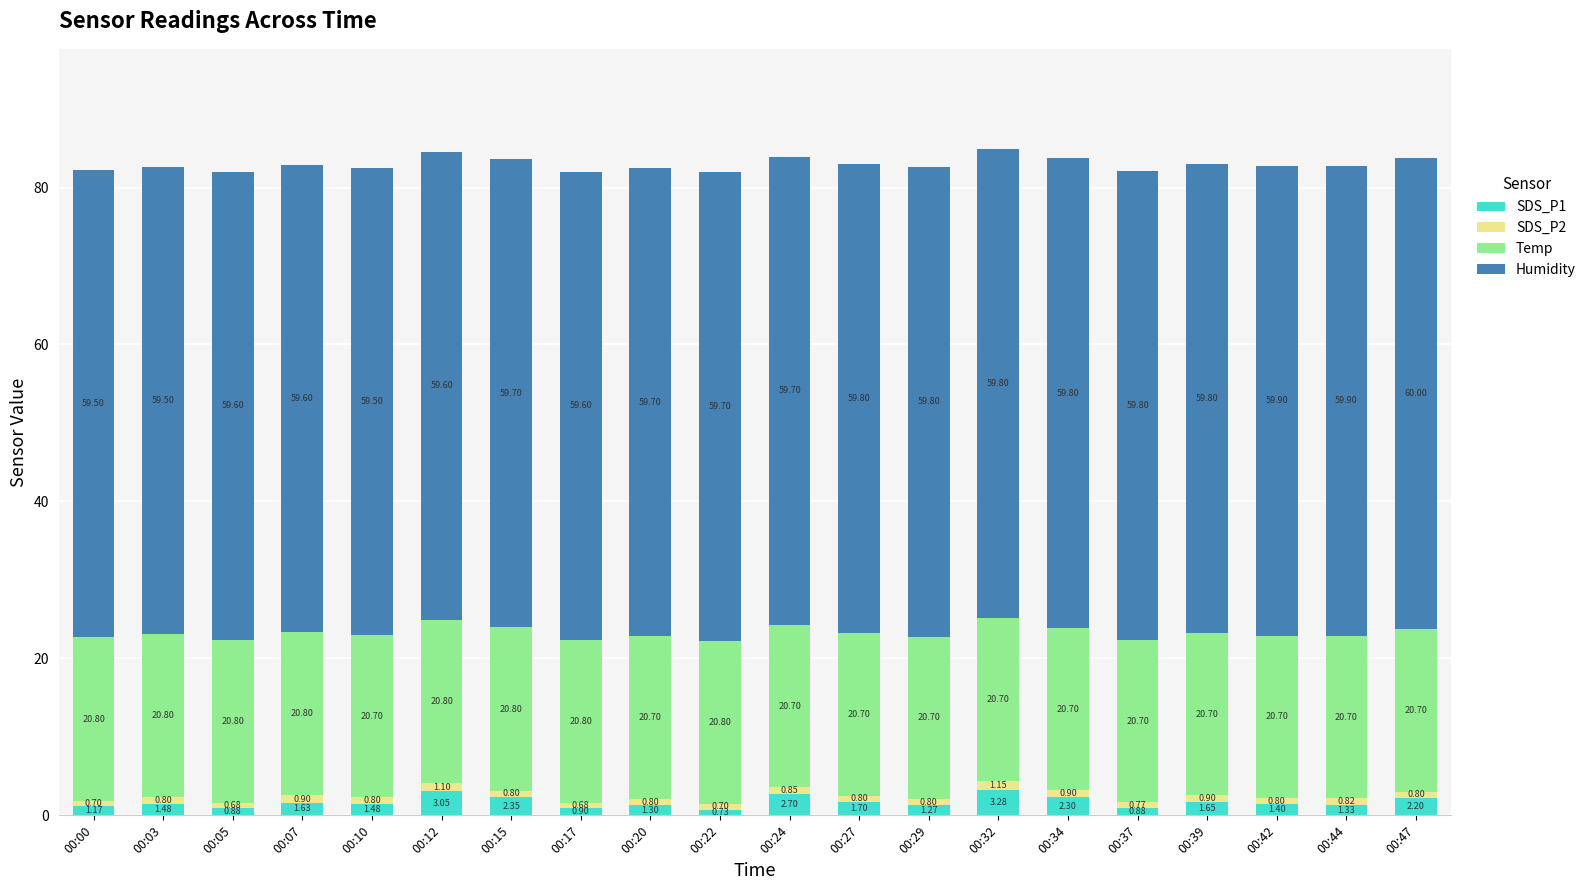

What is the total value across all series at 00:32?

84.9